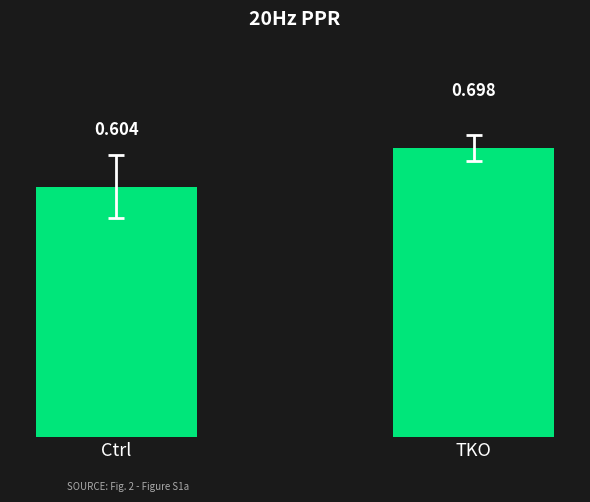

What is the label of the 1st bar from the left?

Ctrl